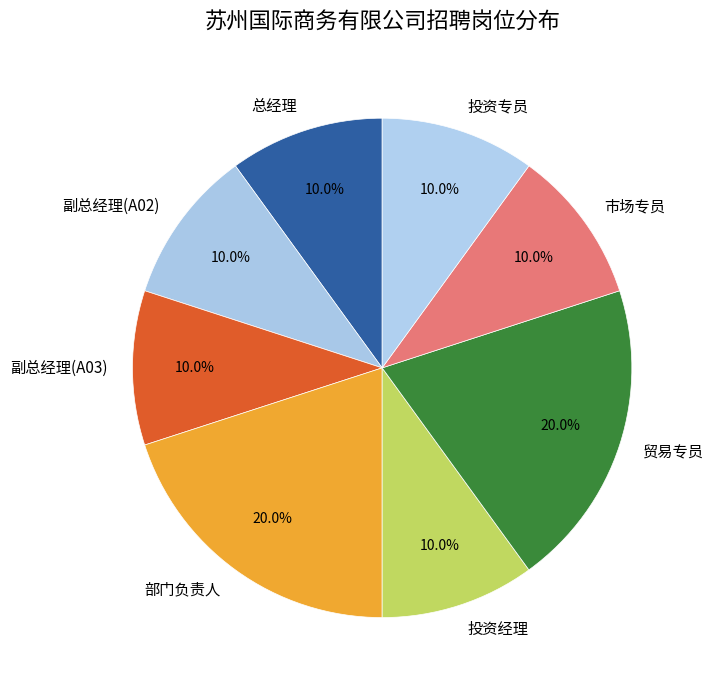

To the nearest percent, what portion does 副总经理(A03) represent?

10%